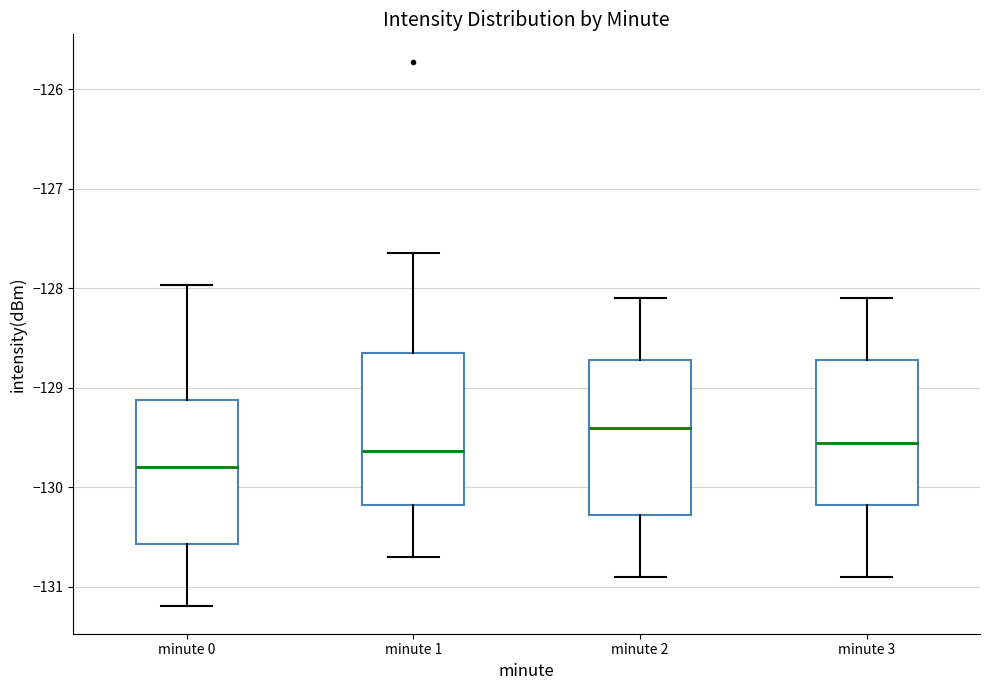

Where does the lower whisker of the box for minute 2 end on the y-axis? The values are not printed on the chart, so give them approximately, as read against the axis.

-130.9